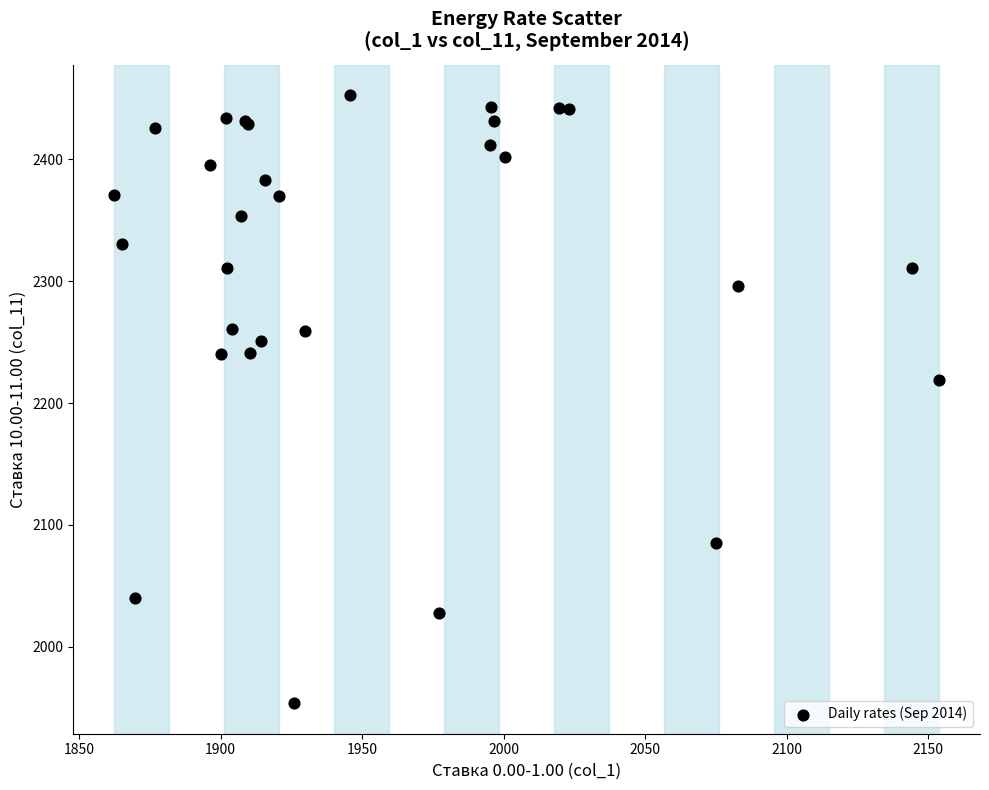

What Y value in the scatter plot is closest to 2203?

2218.5